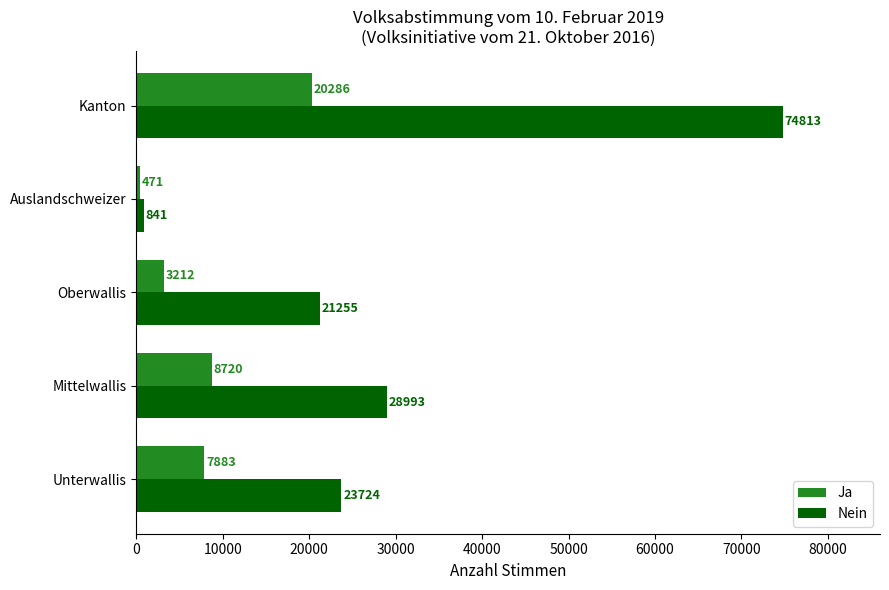

What is the total value across all series at Kanton?

95099